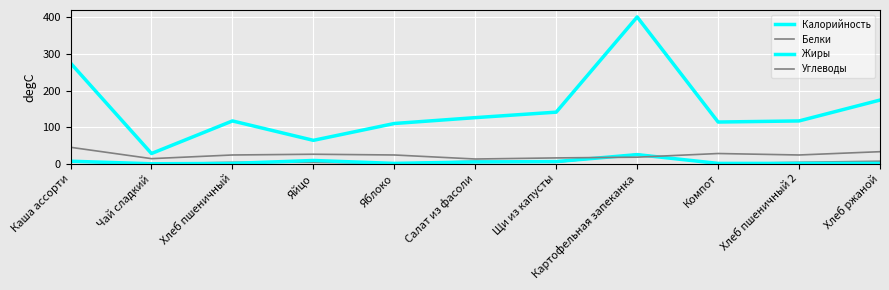

Where is the first local maximum for Калорийность?

Хлеб пшеничный